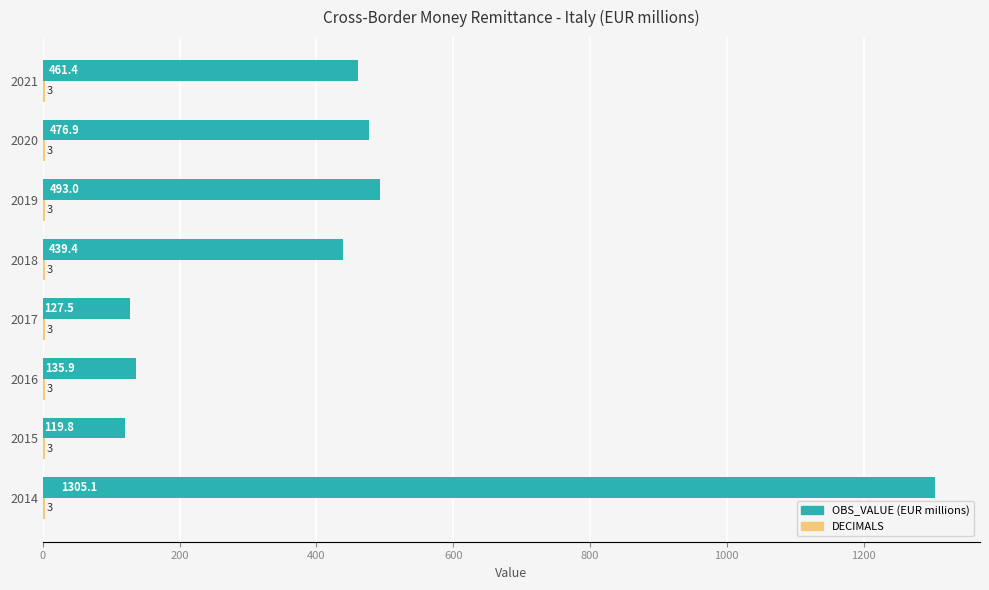

At which category is the sum across all series the highest?

2014